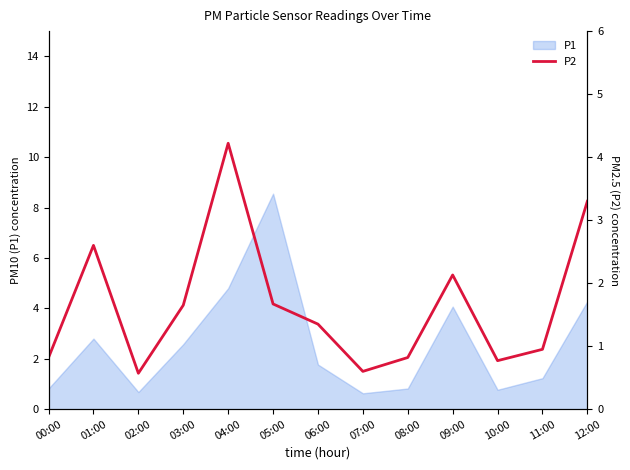

What is the change in value from 00:00 to 06:00?

+0.5